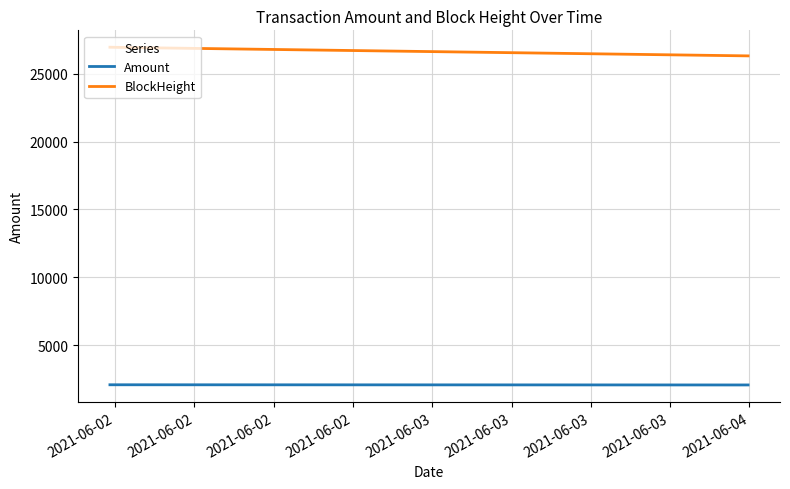

How many series are shown in this chart?

2